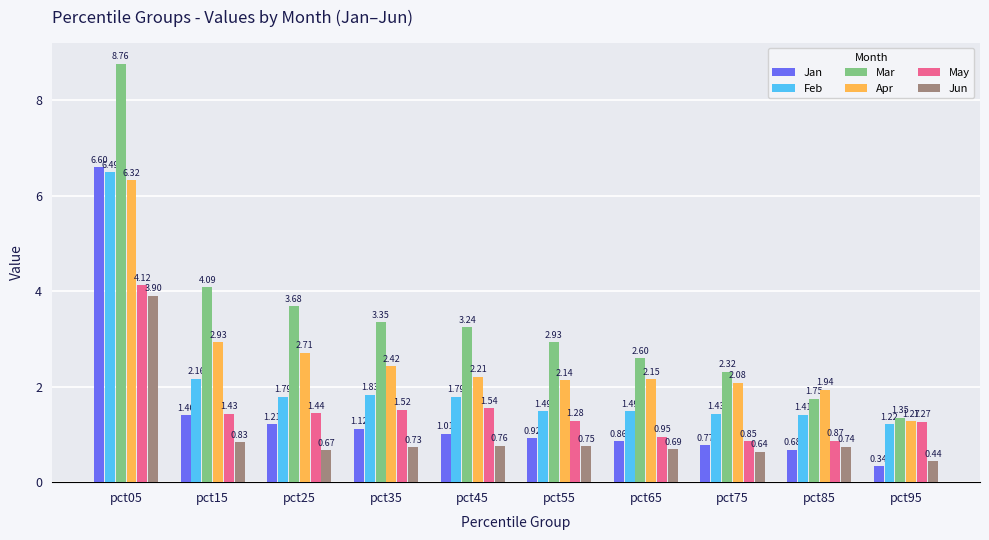

Does the chart contain stacked bars?

No